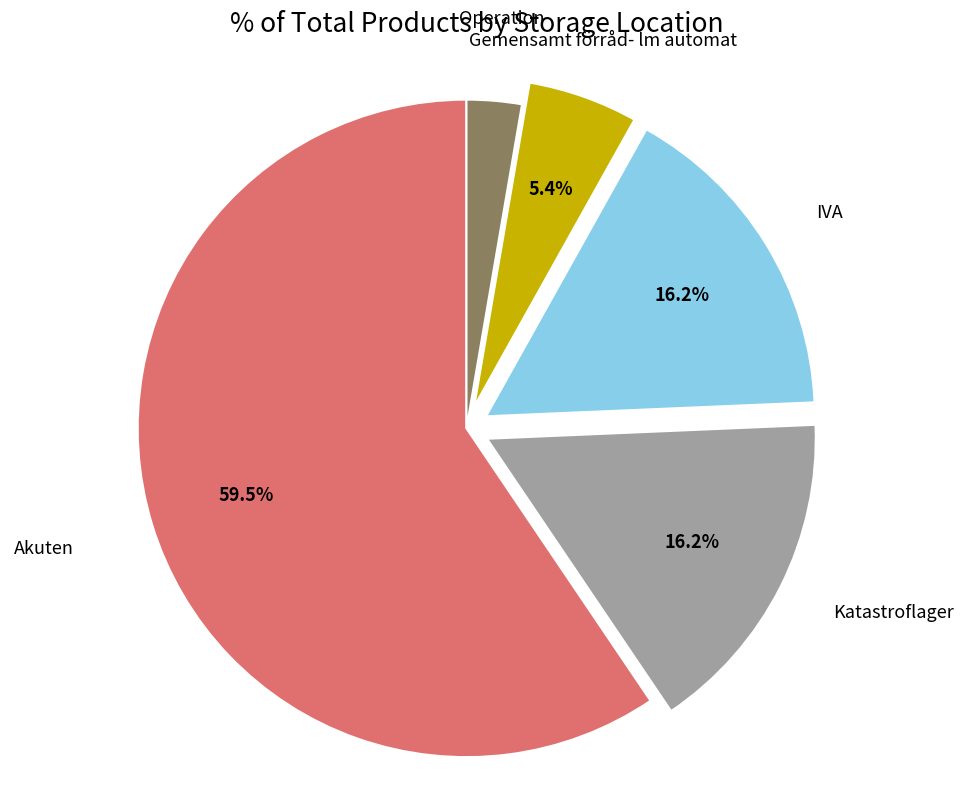

Do Gemensamt förråd- lm automat and Akuten together represent more than half of the pie?

Yes